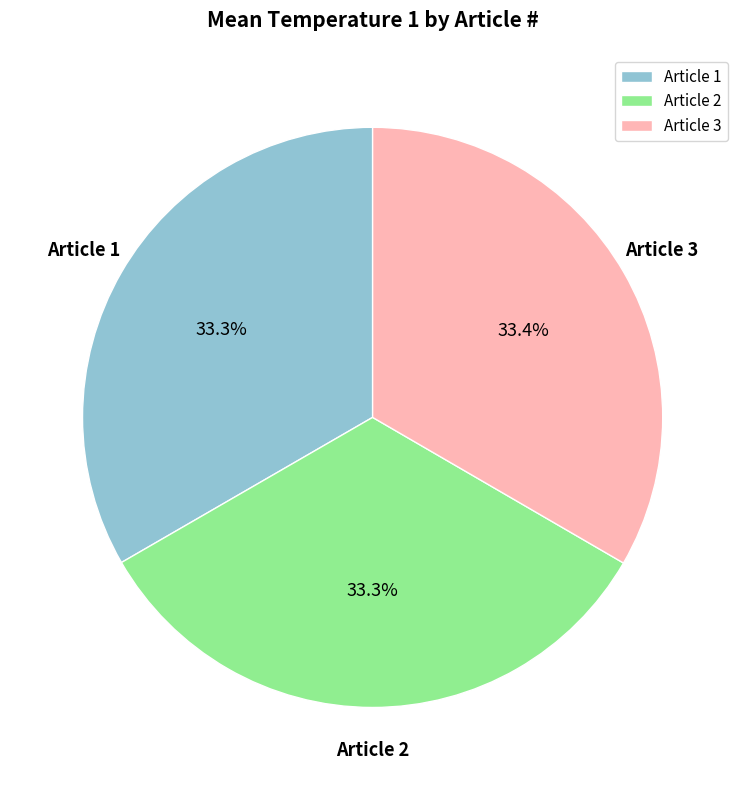

What is the ratio of the value at Article 2 to the value at Article 1?

1.0